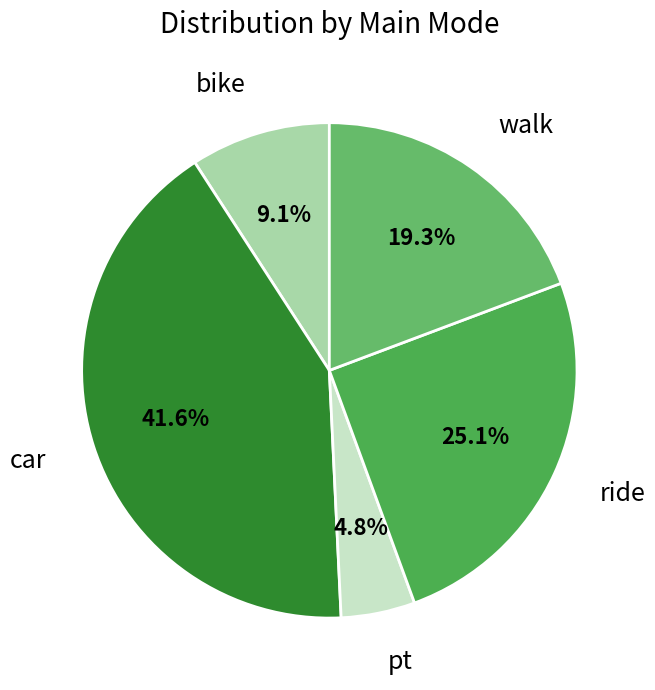

Is it true that ride is 36% of the pie?

False